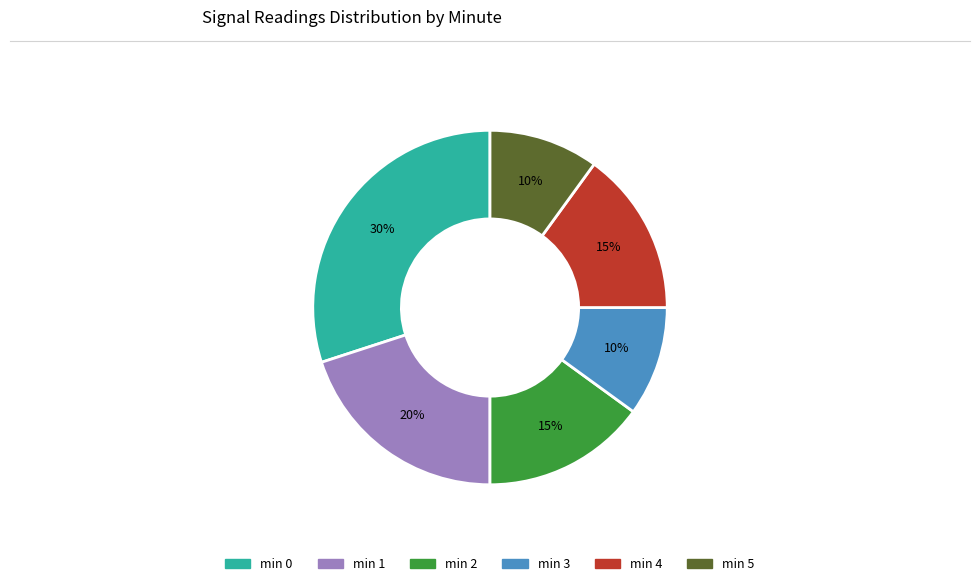

To the nearest percent, what is the average slice percentage?

17%